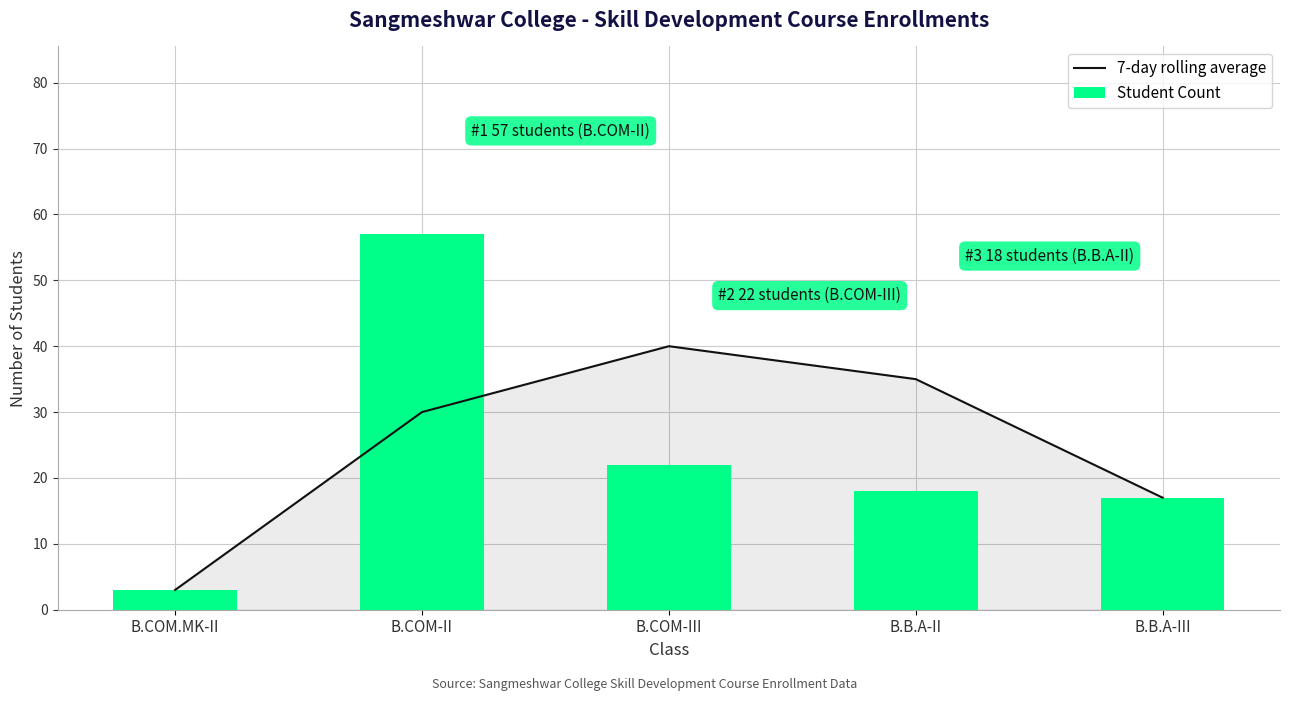

Rank the series by their maximum value, from highest to lowest.

Student Count, 7-day rolling average